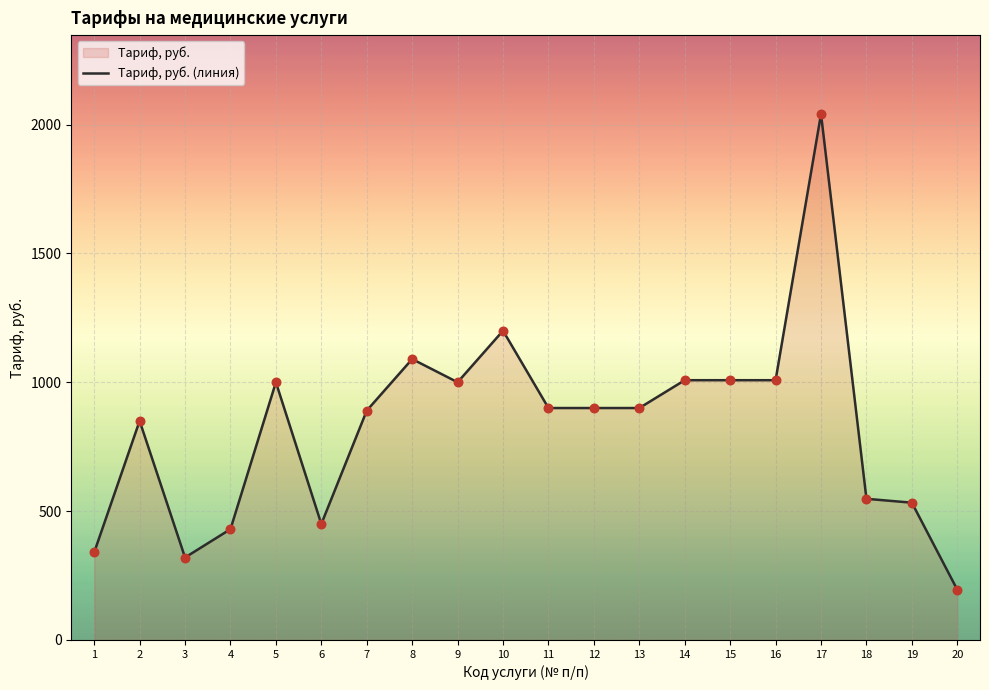

What is the change in value from 13 to 17?

+1140.9